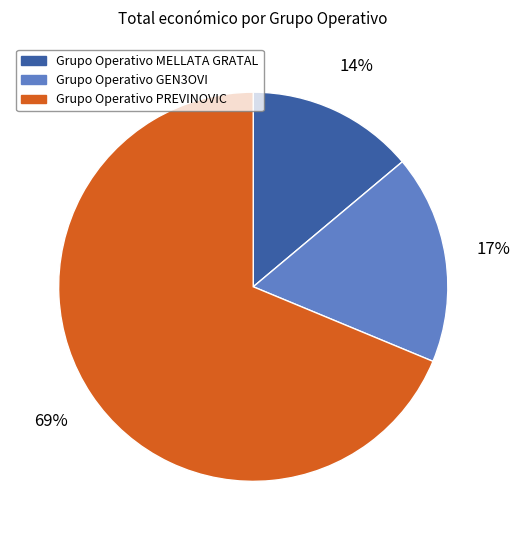

The Grupo Operativo GEN3OVI slice represents 17% of the pie. True or false?

True